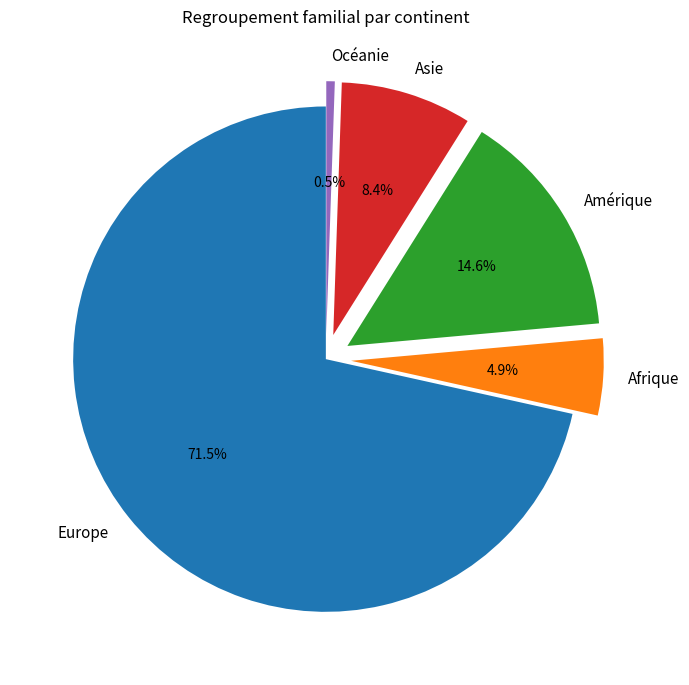

To the nearest percent, what is the combined percentage of Océanie and Asie?

9%